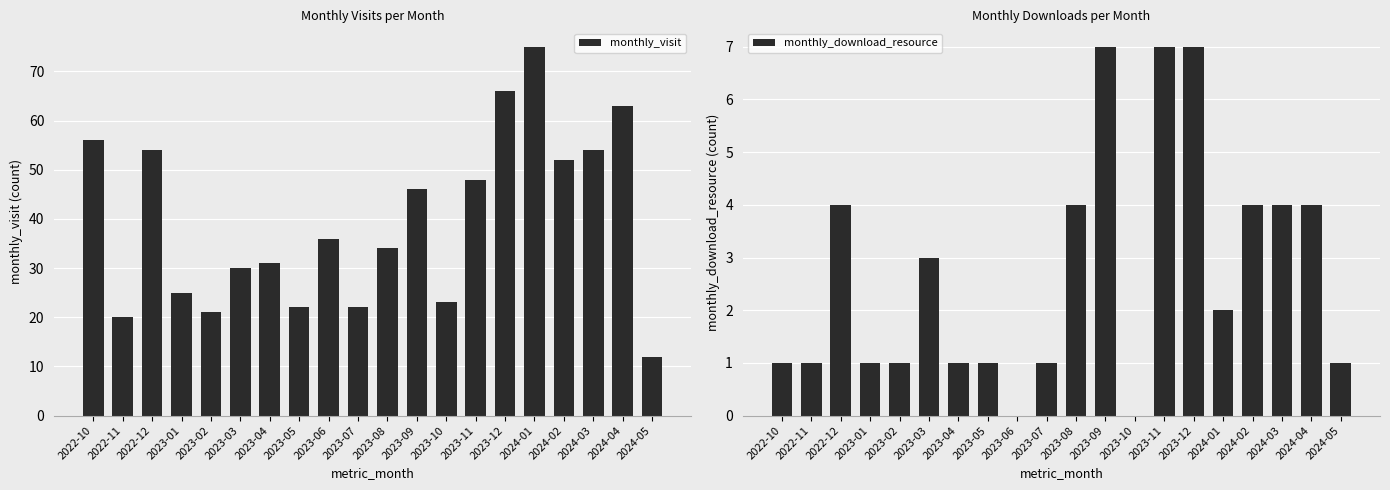

Count the monthly_download_resource values in the range 1 to 4.

15